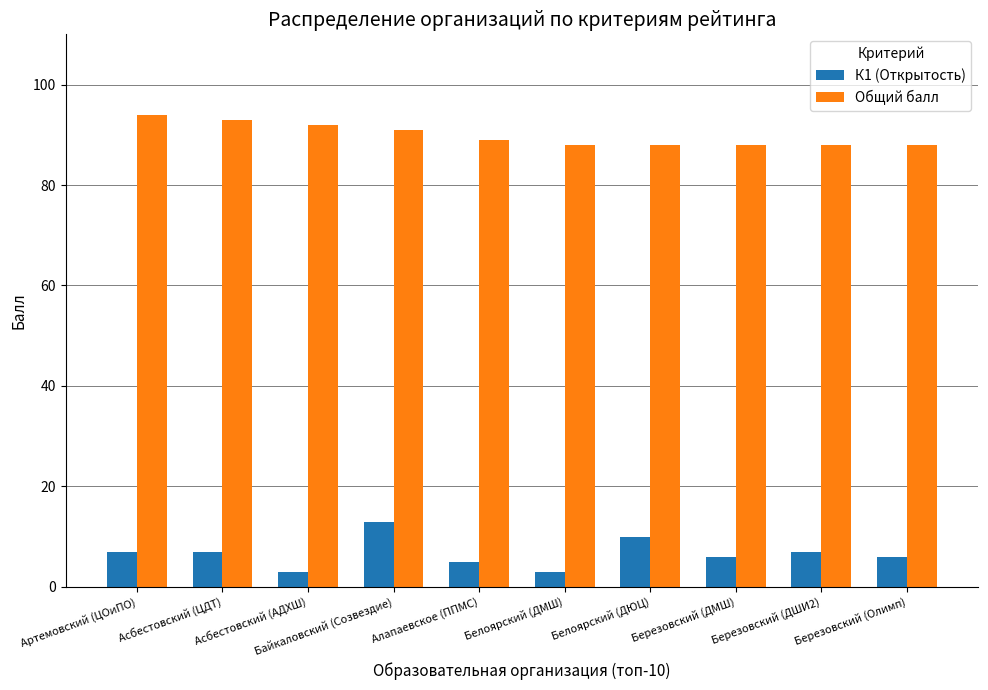

What is the value of the К1 (Открытость) bar at the 10th from the left?

6